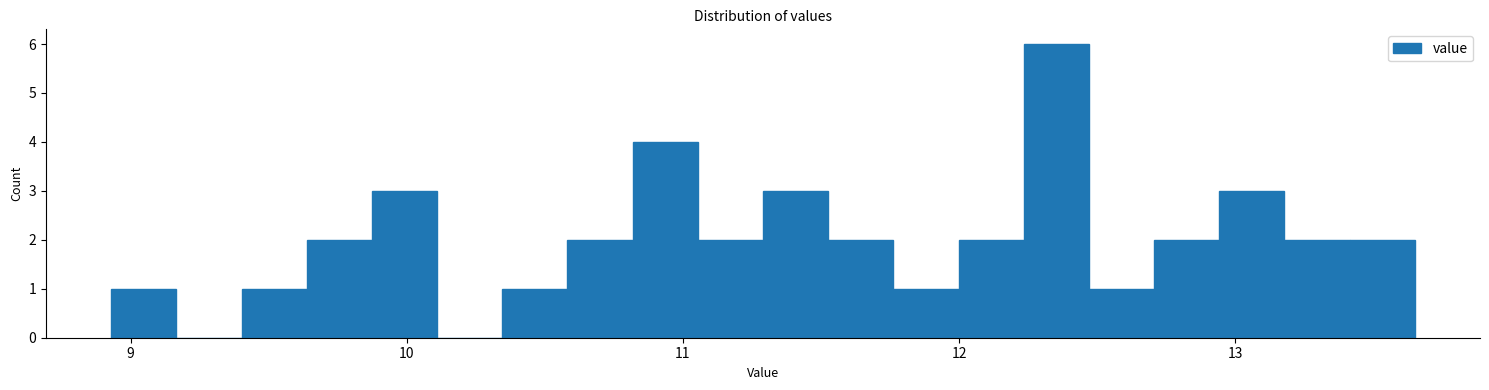

Around what value on the x-axis is the tallest bar? Give the approximate position of its centre, as read against the axis.

12.4